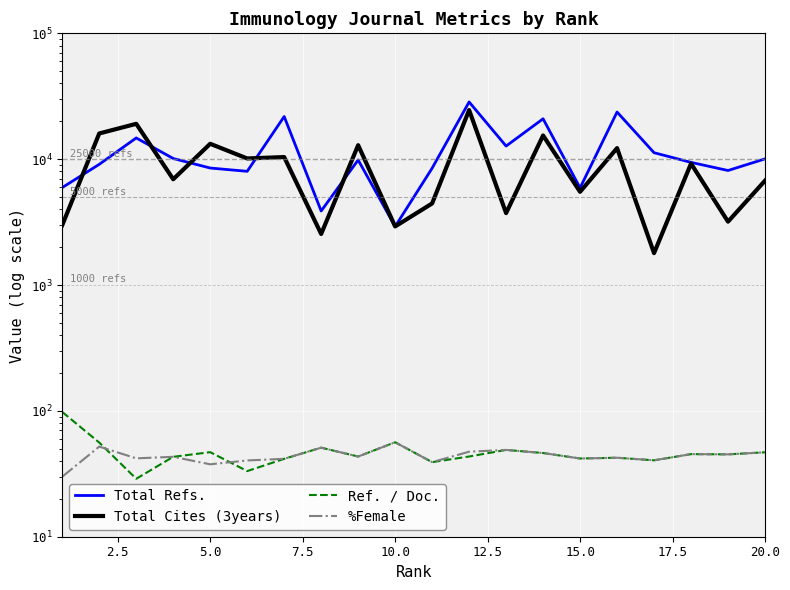

What are all the series names shown in the legend?

Total Refs., Total Cites (3years), Ref. / Doc., %Female